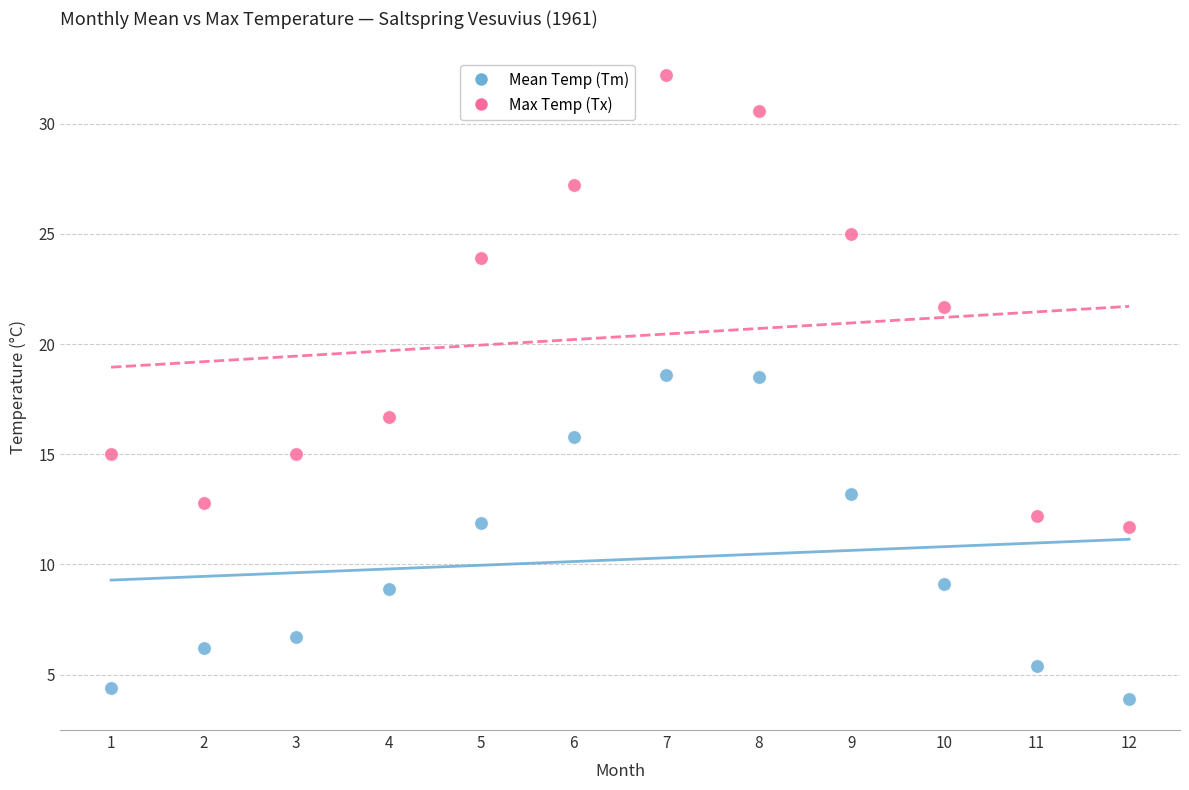

Across all data points, what is the range of X values (max minus min)?

11.0